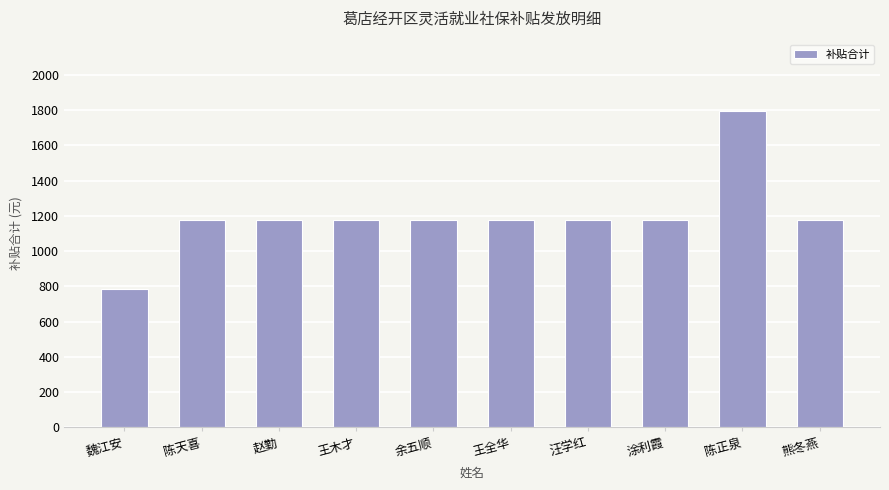

The chart shows a value of 548 at 赵勤. True or false?

False